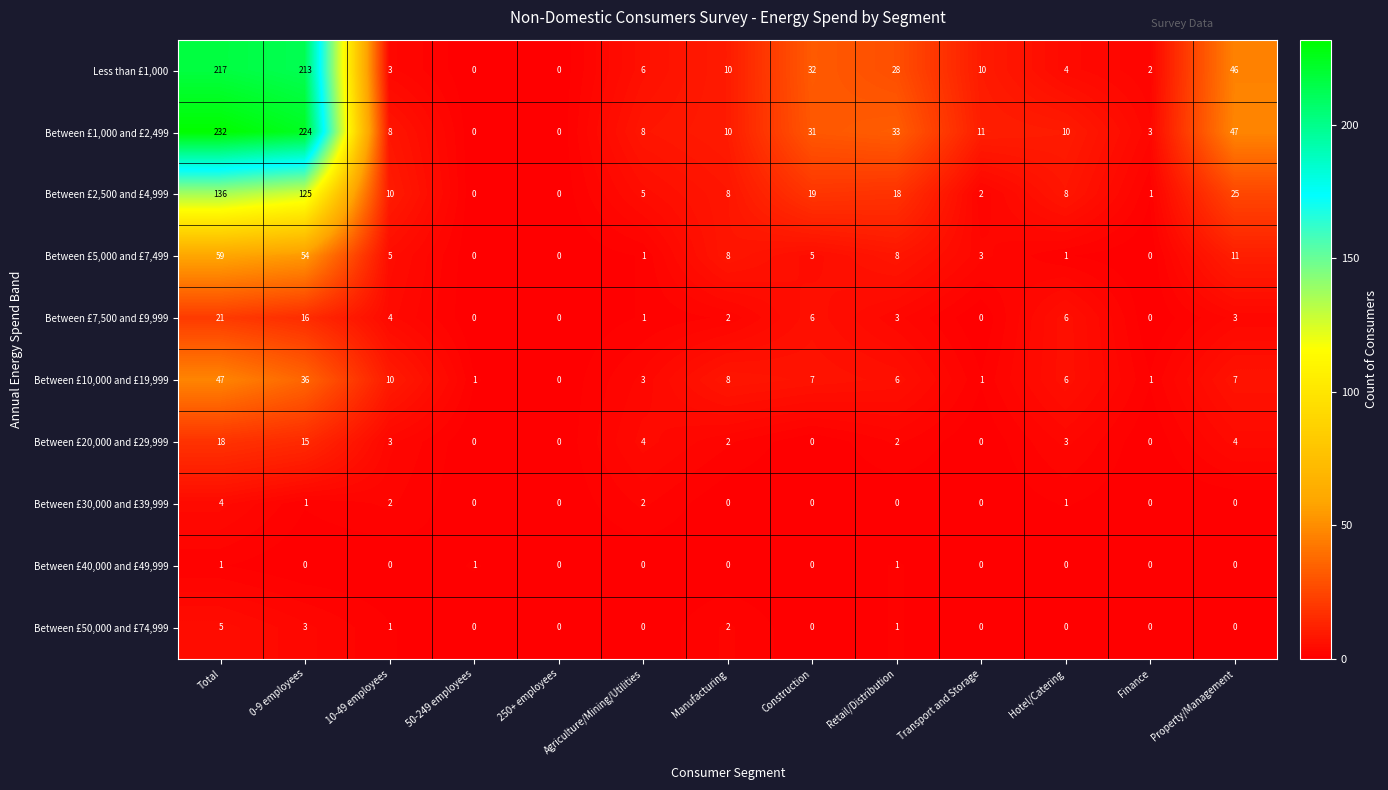

What is the greatest value displayed?

232